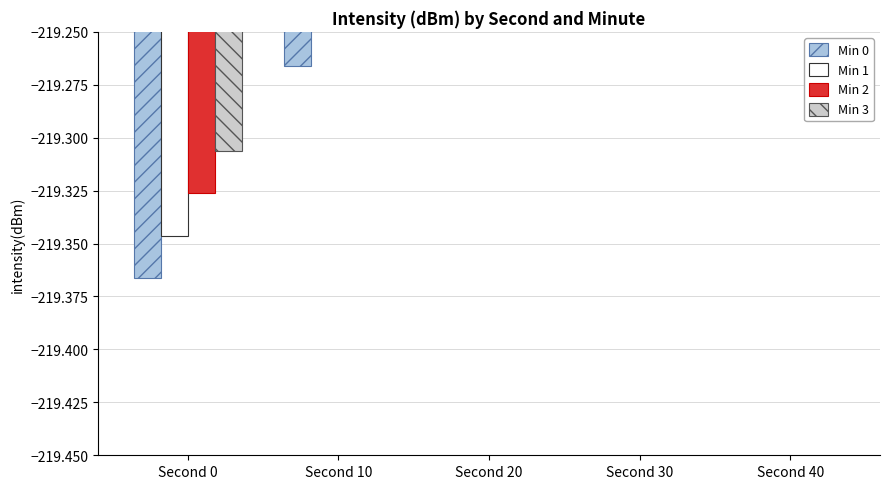

What is the value of the Min 1 bar at the 5th from the left?

-218.9